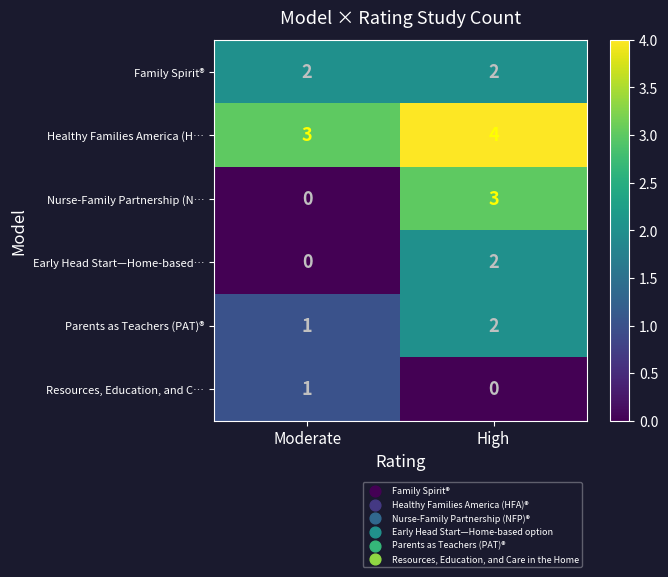

Where is Resources, Education, and C… nearest to the value 0?

High